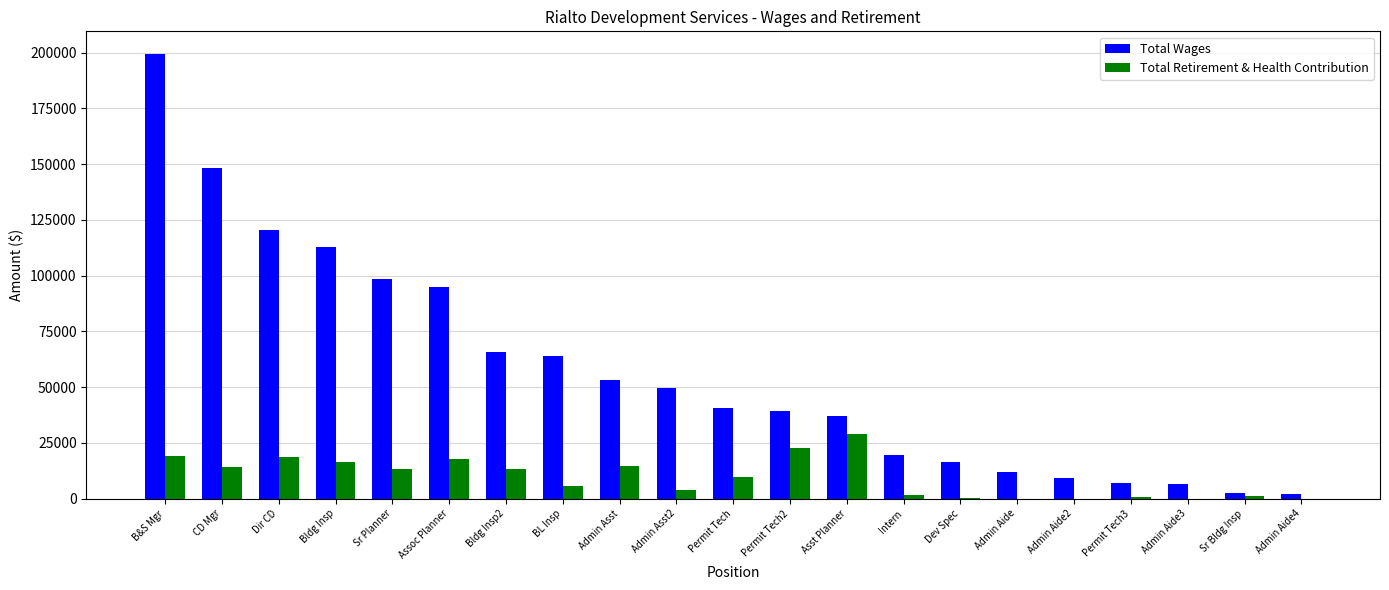

The value of Total Wages at CD Mgr is 148189. True or false?

True